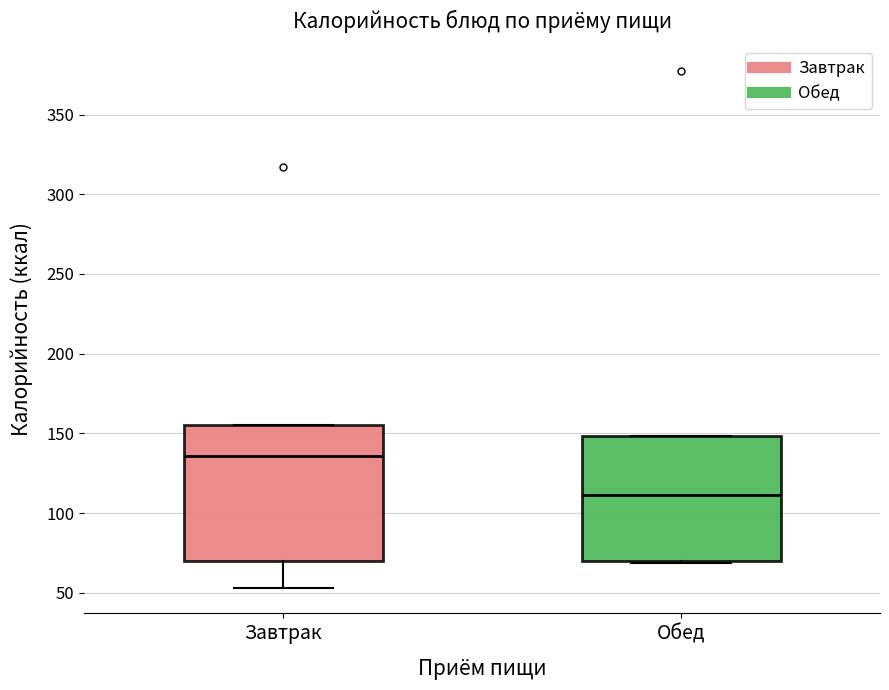

Which box's median line is the highest?

Завтрак